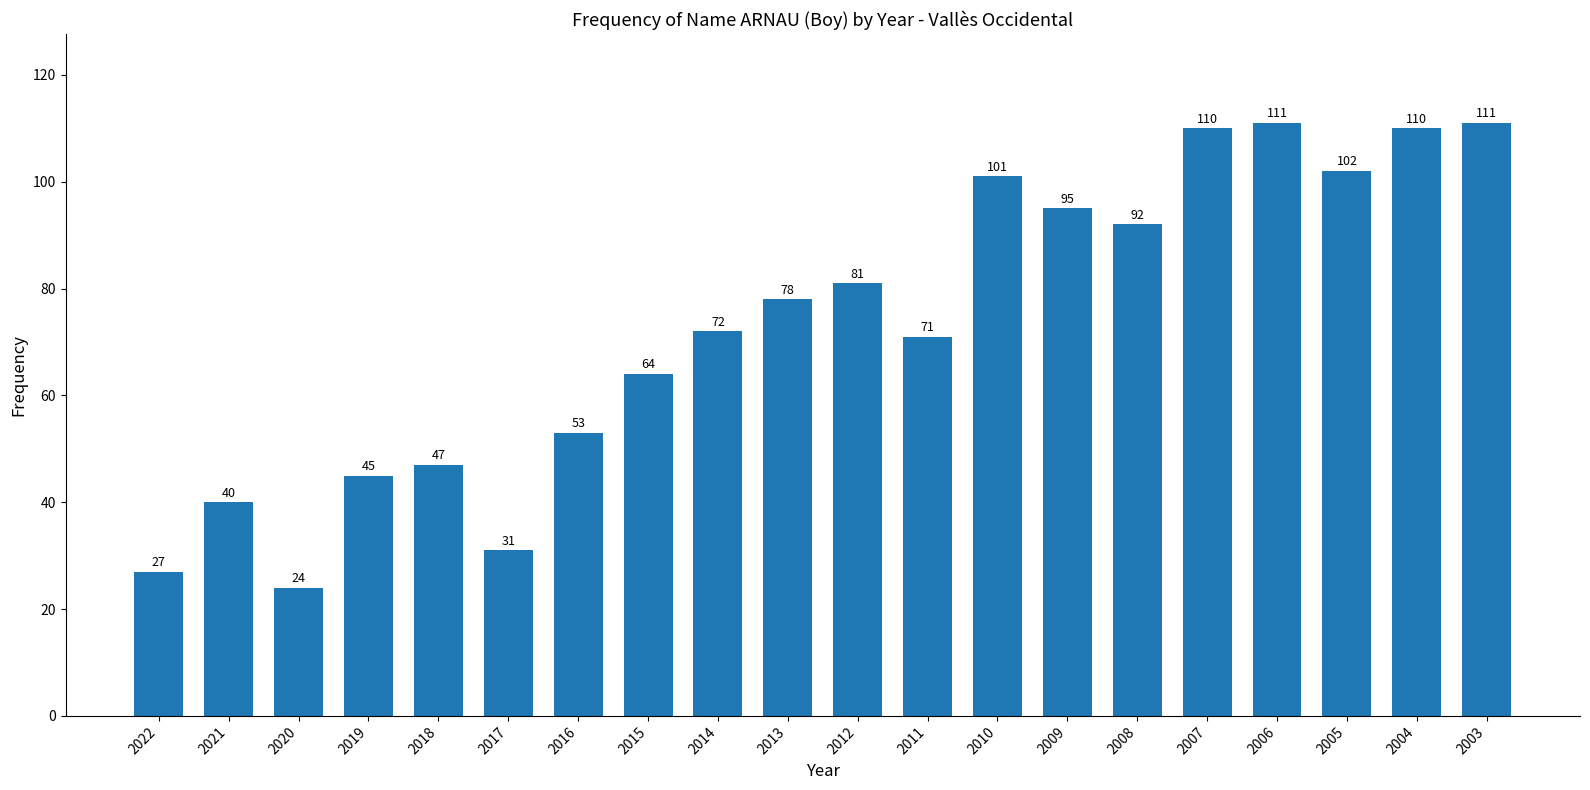

What value does the data have at 2017?

31